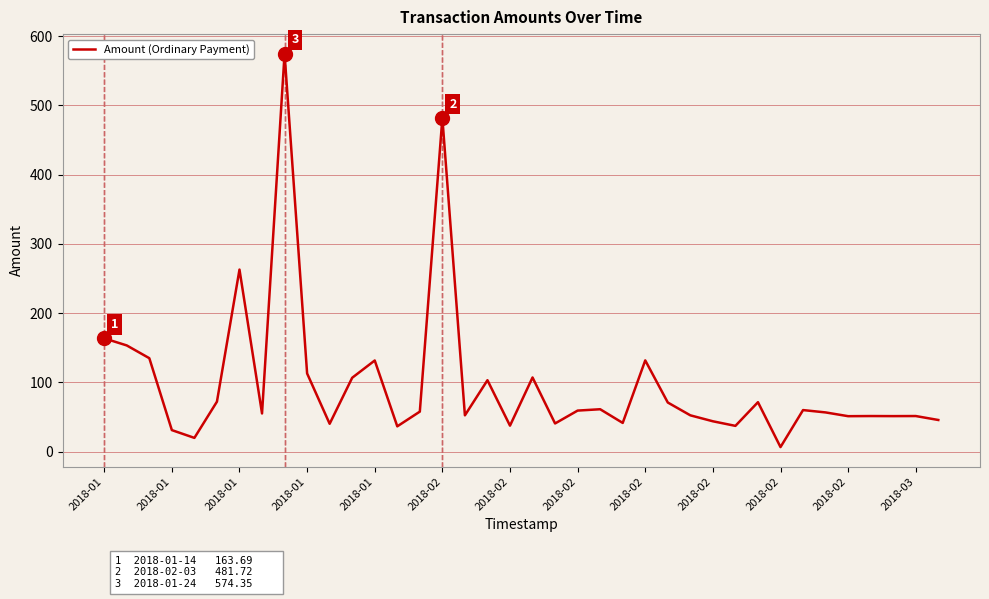

What is the difference between the maximum and minimum values?

567.6